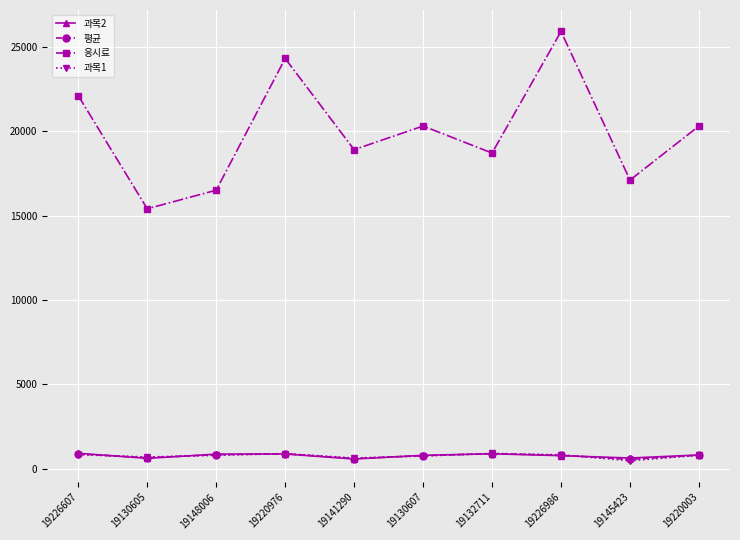

True or false: 응시료 has more than 1 interior local peaks.

True